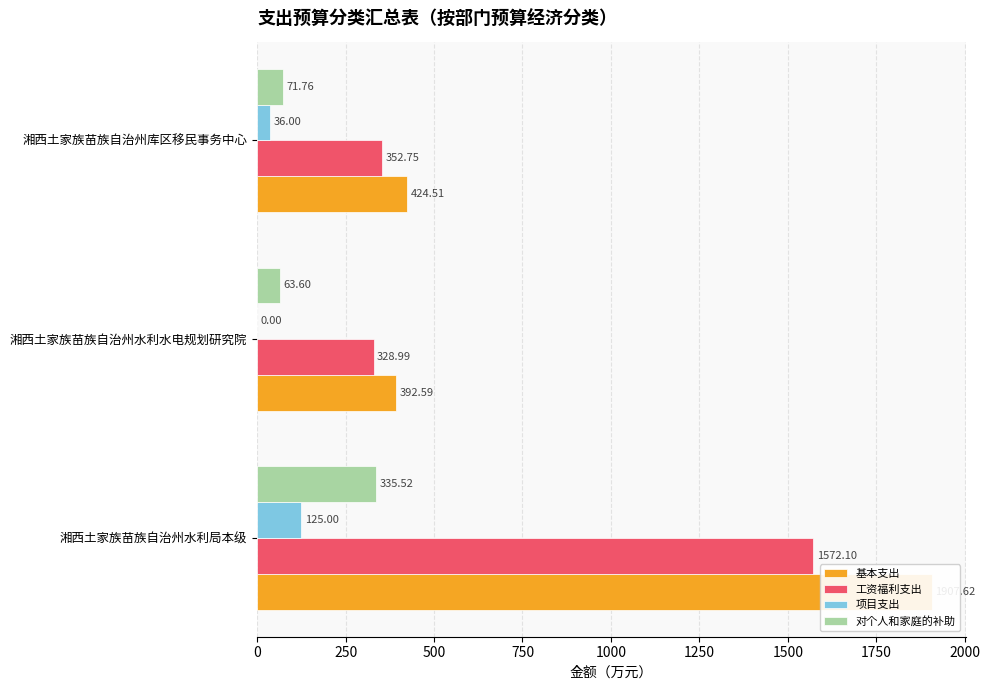

What is the approximate value of 工资福利支出 at 湘西土家族苗族自治州库区移民事务中心?

352.8